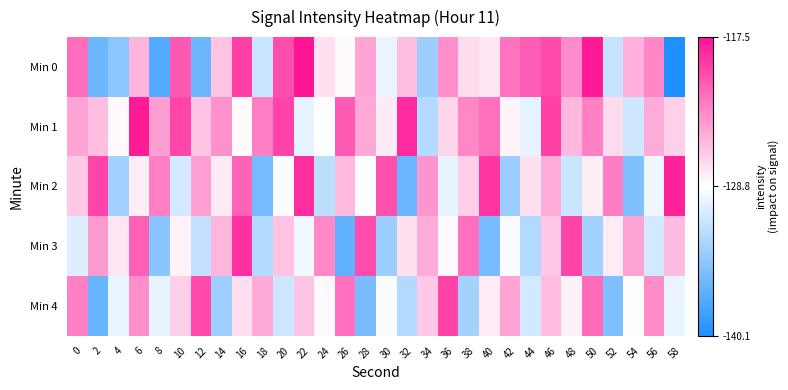

Reading left to right, transcribe all the data shown in this chart.

Min 0: 0=-121.8	2=-136.1	4=-134.5	6=-125.2	8=-137.4	10=-120.8	12=-136.1	14=-125.9	16=-119.6	18=-131.5	20=-120.2	22=-117.5	24=-127.3	26=-128.5	28=-124.5	30=-129.8	32=-125.6	34=-133.7	36=-123.5	38=-127.1	40=-127.5	42=-122.1	44=-121.1	46=-120.1	48=-123.3	50=-117.8	52=-131.7	54=-125.0	56=-123.0	58=-140.1
Min 1: 0=-124.5	2=-125.7	4=-128.5	6=-117.9	8=-124.2	10=-120.0	12=-126.1	14=-123.5	16=-128.6	18=-122.7	20=-119.8	22=-130.1	24=-128.8	26=-121.0	28=-124.7	30=-127.9	32=-118.5	34=-132.5	36=-126.8	38=-123.0	40=-122.0	42=-128.3	44=-130.1	46=-119.7	48=-125.4	50=-122.8	52=-127.1	54=-131.2	56=-124.9	58=-126.5
Min 2: 0=-126.2	2=-119.9	4=-133.5	6=-128.0	8=-122.7	10=-131.0	12=-124.1	14=-127.8	16=-121.3	18=-135.7	20=-129.0	22=-118.8	24=-132.1	26=-125.4	28=-128.9	30=-120.5	32=-136.2	34=-123.7	36=-130.0	38=-126.5	40=-119.1	42=-133.8	44=-127.3	46=-124.9	48=-131.5	50=-128.0	52=-122.6	54=-135.1	56=-129.7	58=-118.2
Min 3: 0=-130.5	2=-124.0	4=-127.6	6=-121.1	8=-134.7	10=-128.2	12=-131.8	14=-125.3	16=-118.9	18=-132.5	20=-126.0	22=-129.6	24=-123.1	26=-136.7	28=-120.2	30=-133.8	32=-127.3	34=-124.9	36=-128.5	38=-122.0	40=-135.6	42=-129.1	44=-132.7	46=-126.2	48=-119.8	50=-133.3	52=-127.9	54=-124.5	56=-131.0	58=-125.6
Min 4: 0=-122.8	2=-136.3	4=-129.9	6=-123.5	8=-130.0	10=-126.6	12=-120.1	14=-133.7	16=-127.2	18=-124.8	20=-131.3	22=-125.9	24=-128.5	26=-122.0	28=-135.6	30=-129.1	32=-132.7	34=-126.2	36=-119.8	38=-133.3	40=-127.9	42=-124.5	44=-131.0	46=-125.6	48=-128.1	50=-121.7	52=-135.2	54=-128.8	56=-123.3	58=-129.9